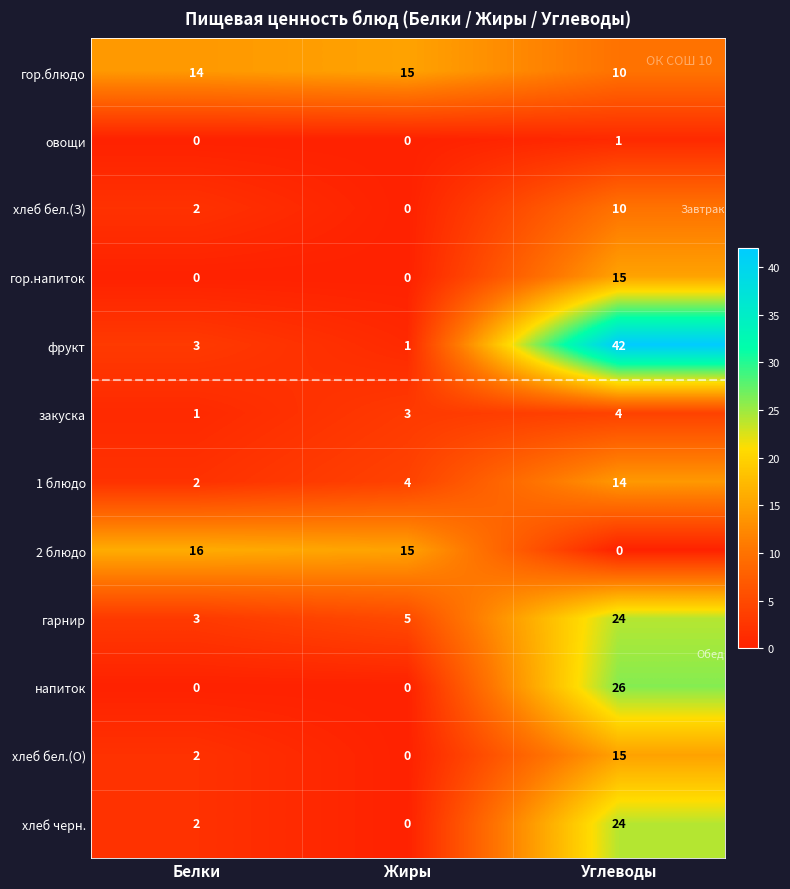

What is the greatest value displayed?

42